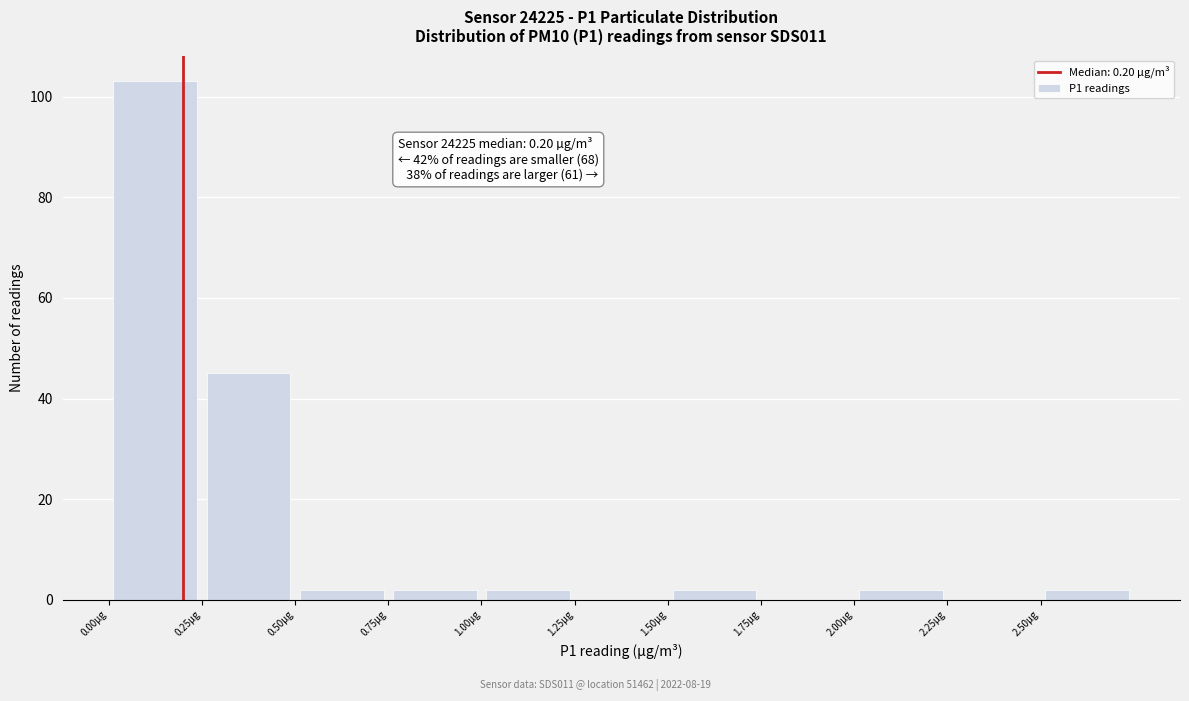

Which range on the x-axis has the tallest bar?

0.00 to 0.25